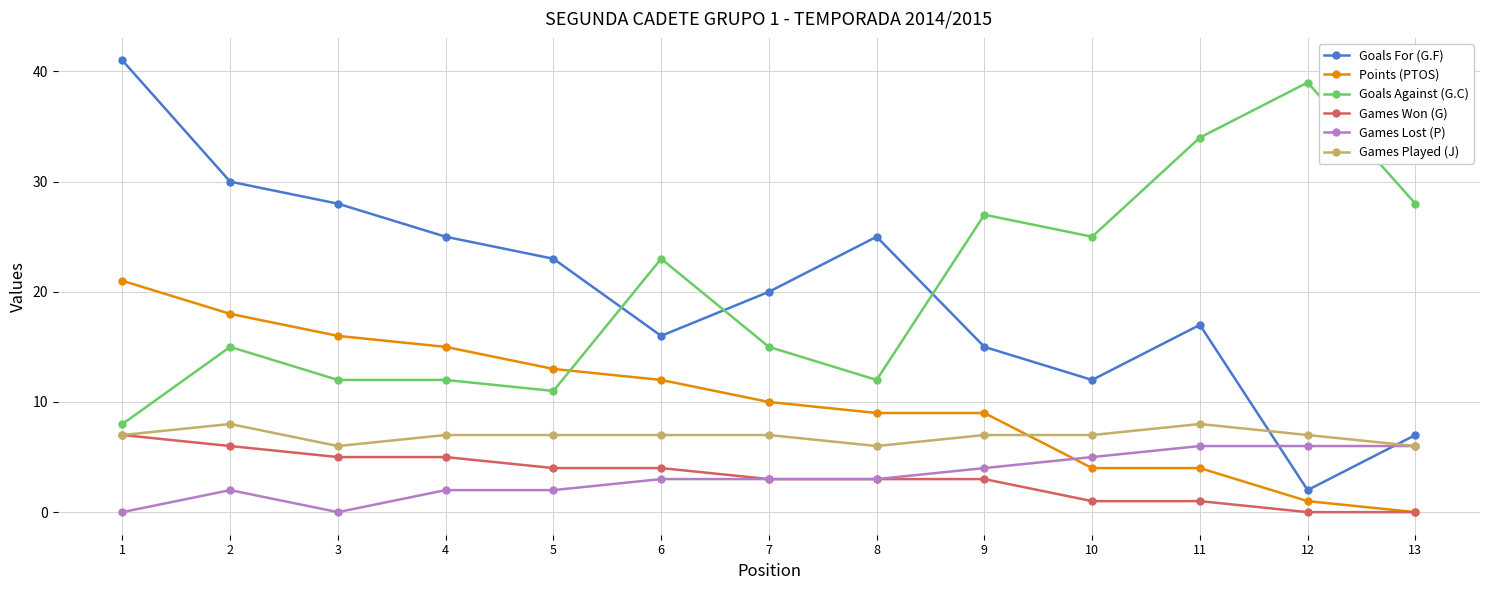

Is the value of Goals For (G.F) at 5 greater than the value of Games Lost (P) at 10?

Yes